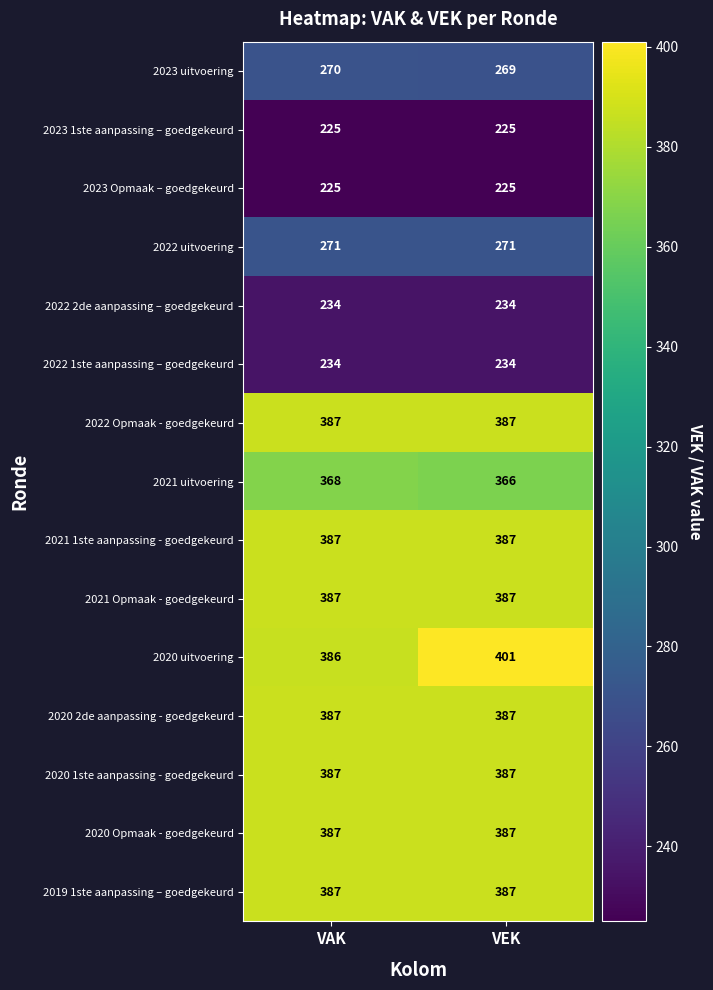

Reading left to right, what are all the values shown in this chart?

2023 uitvoering: 270	269
2023 1ste aanpassing – goedgekeurd: 225	225
2023 Opmaak – goedgekeurd: 225	225
2022 uitvoering: 271	271
2022 2de aanpassing – goedgekeurd: 234	234
2022 1ste aanpassing – goedgekeurd: 234	234
2022 Opmaak - goedgekeurd: 387	387
2021 uitvoering: 368	366
2021 1ste aanpassing - goedgekeurd: 387	387
2021 Opmaak - goedgekeurd: 387	387
2020 uitvoering: 386	401
2020 2de aanpassing - goedgekeurd: 387	387
2020 1ste aanpassing - goedgekeurd: 387	387
2020 Opmaak - goedgekeurd: 387	387
2019 1ste aanpassing – goedgekeurd: 387	387